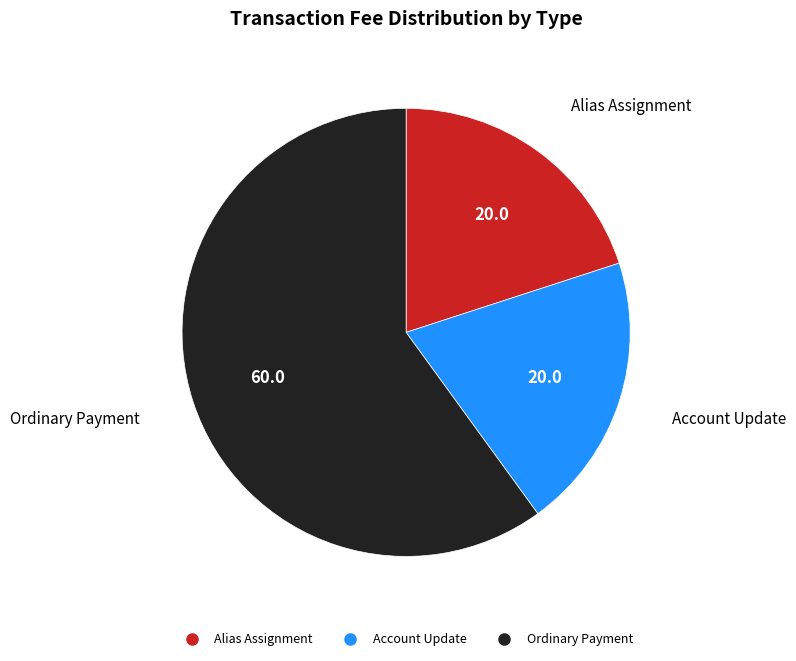

True or false: Account Update accounts for 20% of the total.

True